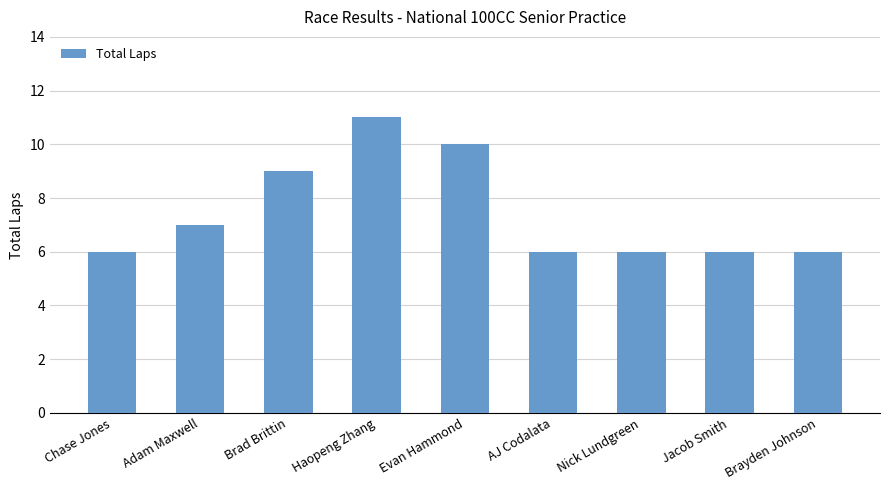

What is the maximum value shown in the chart?

11